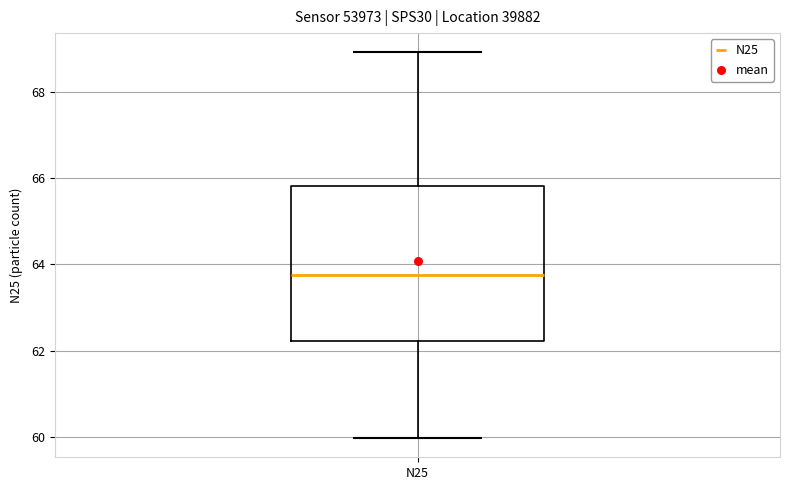

Read this box plot against the y-axis: the position of the median line, the range covered by the box, and the ends of both whiskers. The values are not printed on the chart, so give them approximately, as read against the axis.

median 63.8, box 62.2 to 65.8, whiskers 60.0 to 69.0